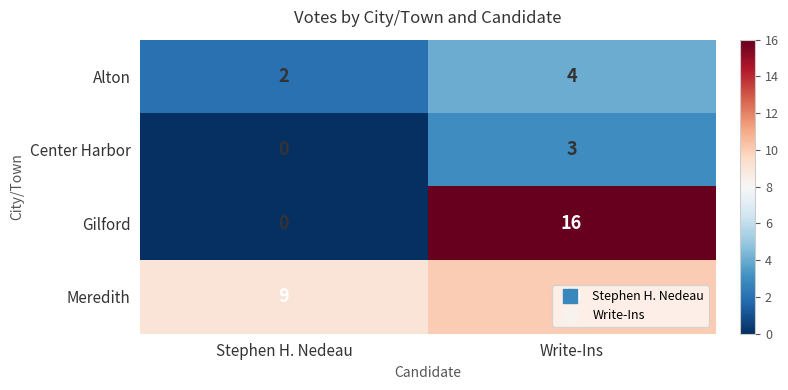

What is the sum of the Gilford values at Stephen H. Nedeau and Write-Ins?

16